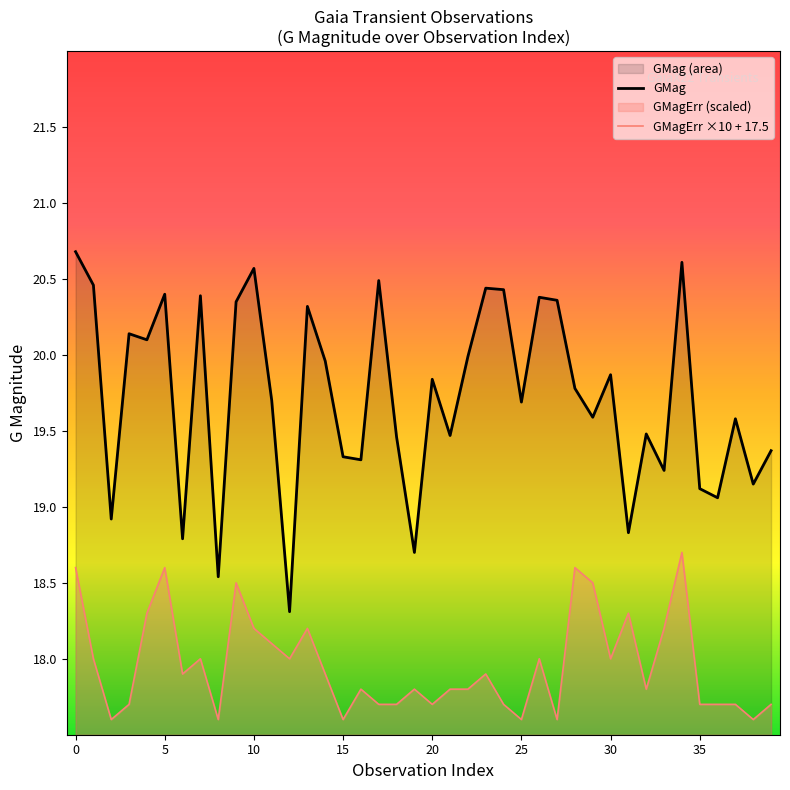

The GMagErr ×10 + 17.5 series shows 17.8 at 21. True or false?

True